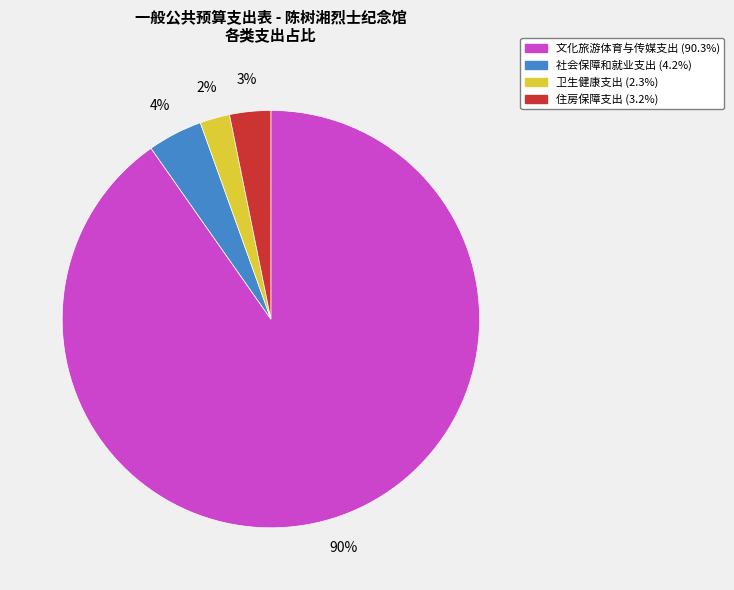

Is the sum of 卫生健康支出 and 社会保障和就业支出 greater than half?

No